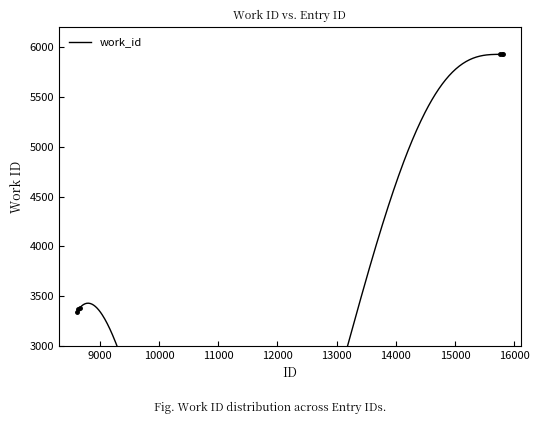

True or false: the data shows 3365 at 8639.

True